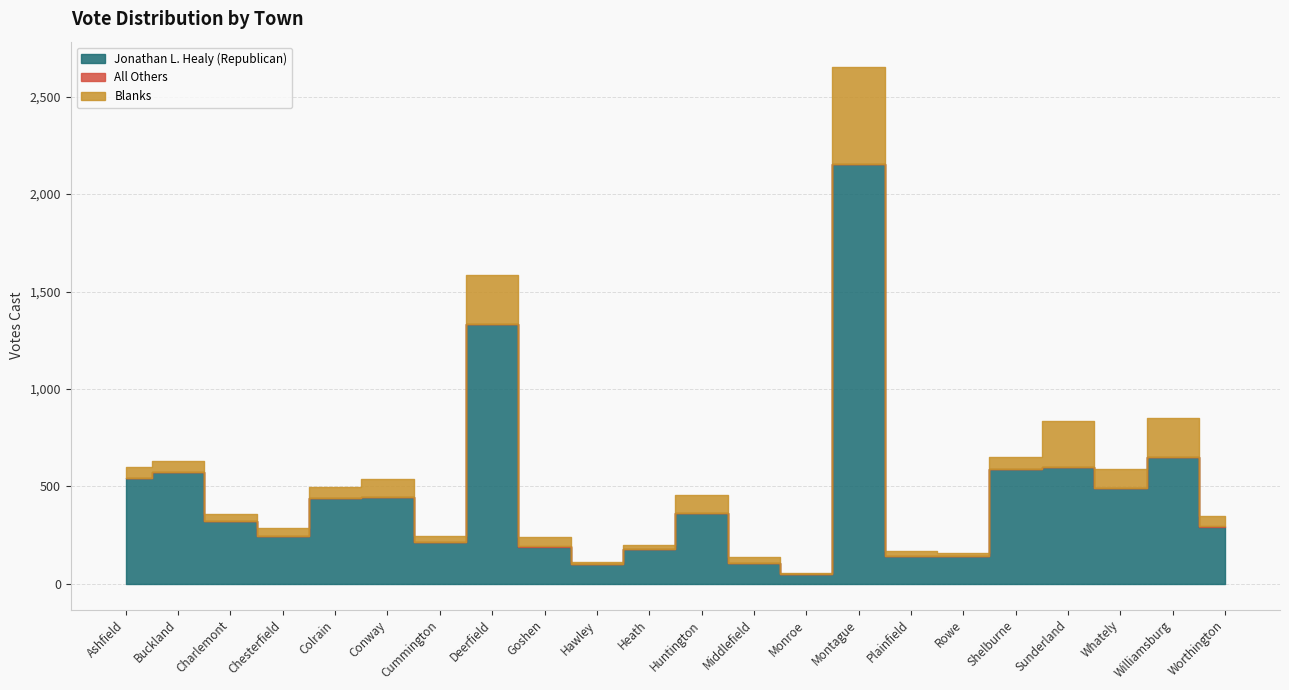

List the series in order of their peak value, highest first.

Jonathan L. Healy (Republican), Blanks, All Others